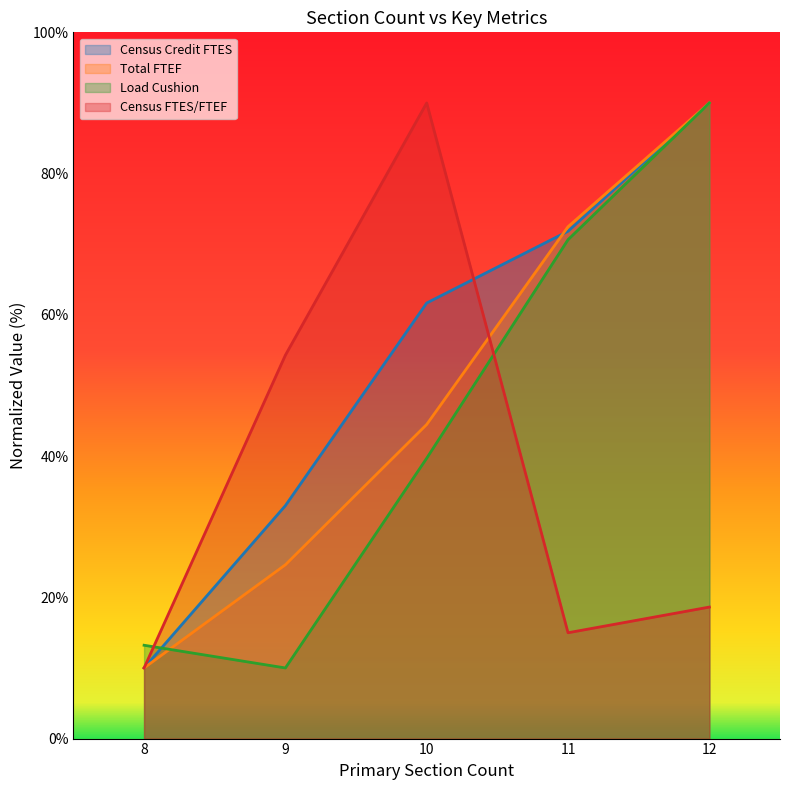

True or false: Total FTEF has more than 2 interior local peaks.

False